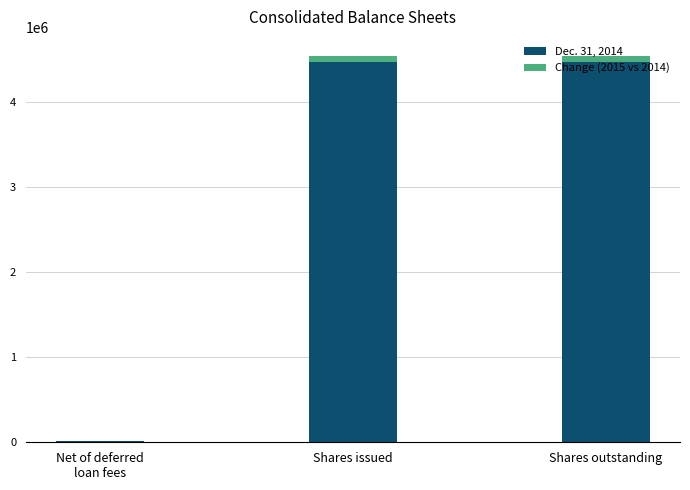

Does the chart contain stacked bars?

Yes